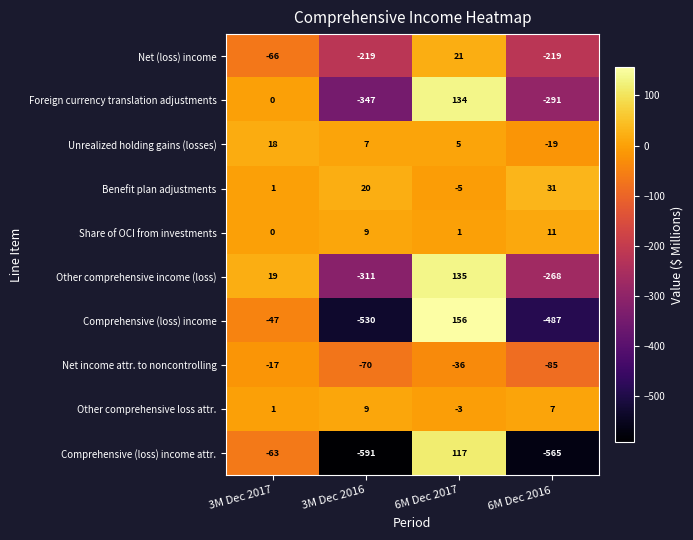

What is the spread (max minus min) of values at 6M Dec 2016?

596